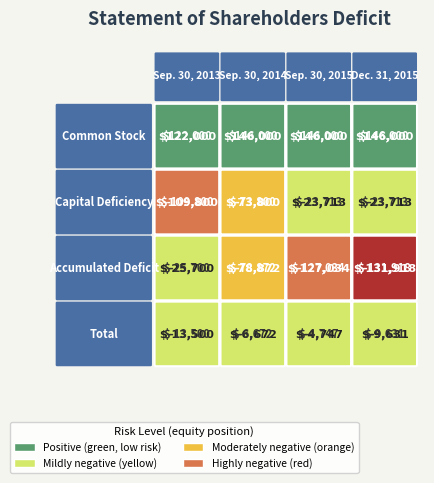

Is it true that Sep. 30, 2013 equals 35715 at Common Stock?

False